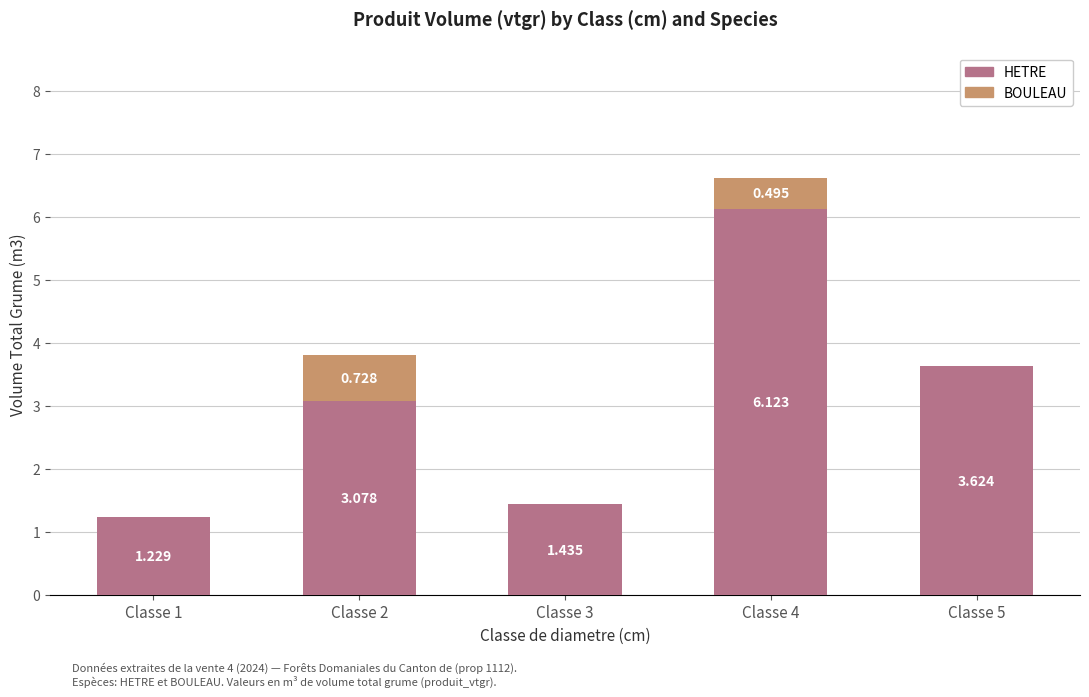

At which label does HETRE reach its peak?

Classe 4